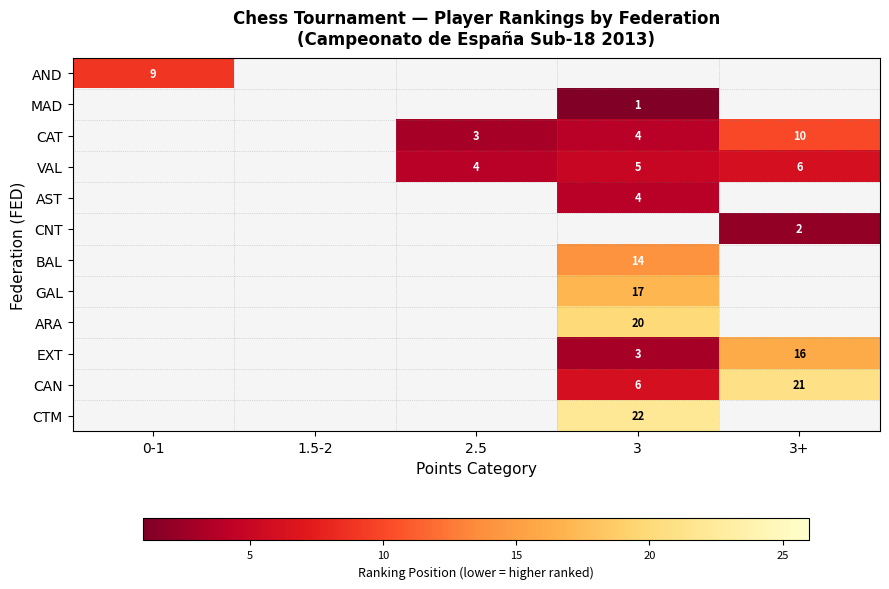

The CAT series shows 5 at 3+. True or false?

False